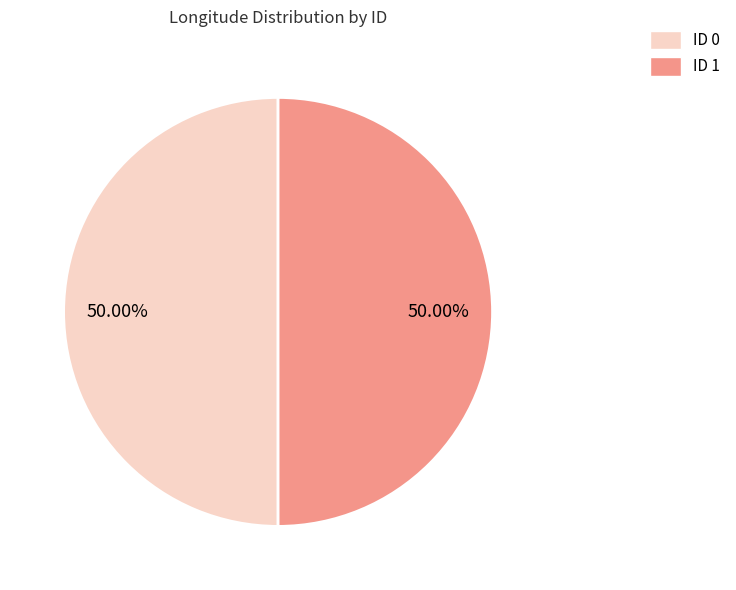

Is the sum of ID 0 and ID 1 greater than half?

Yes